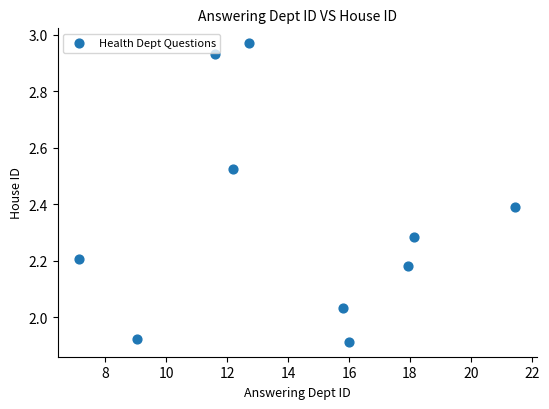

What is the average X value?

14.2